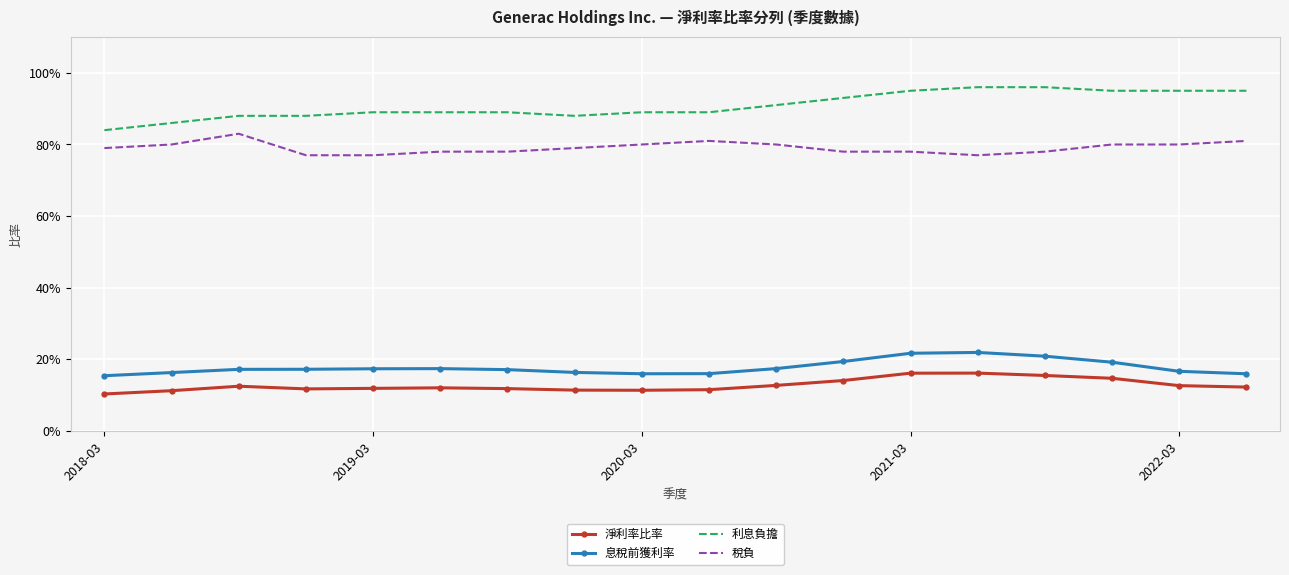

What are all the series names shown in the legend?

淨利率比率, 息稅前獲利率, 利息負擔, 稅負